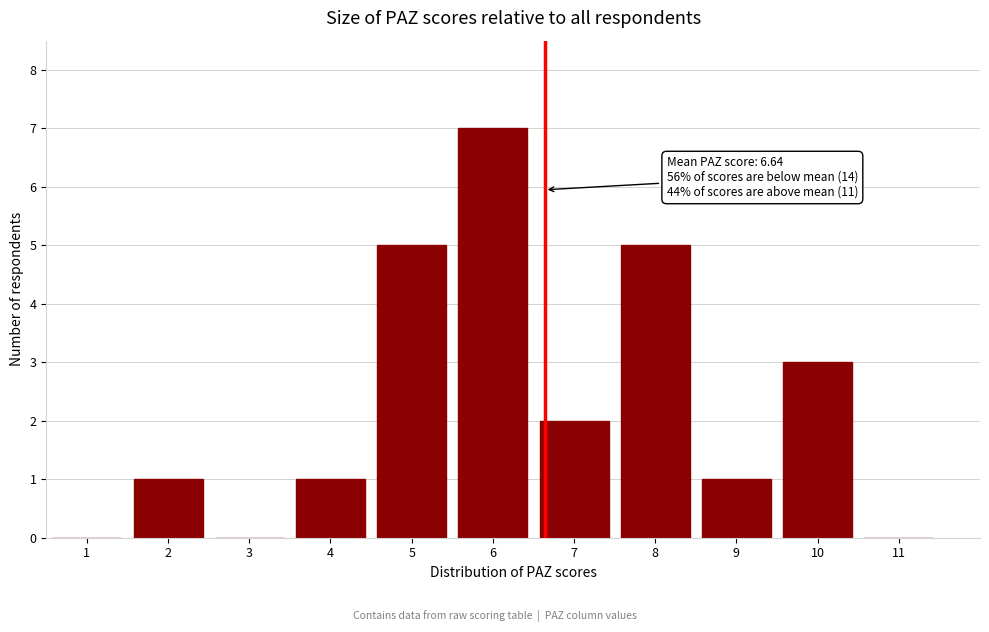

Reading left to right, transcribe all the data shown in this chart.

1=0	2=1	3=0	4=1	5=5	6=7	7=2	8=5	9=1	10=3	11=0